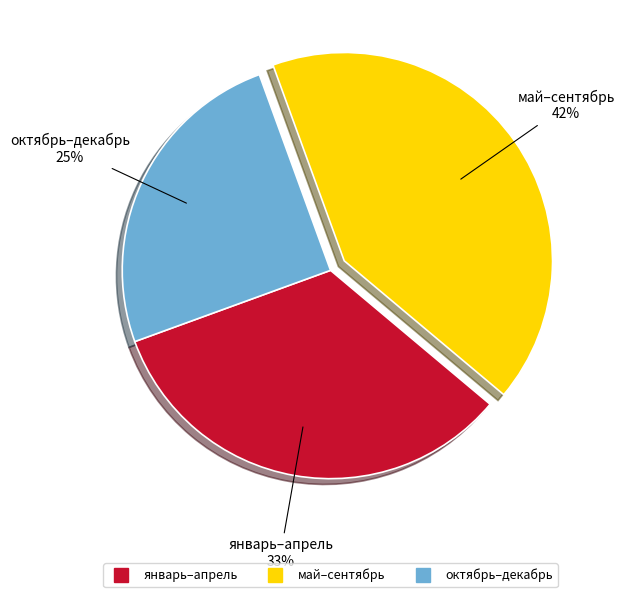

Count the number of slices in the pie.

3